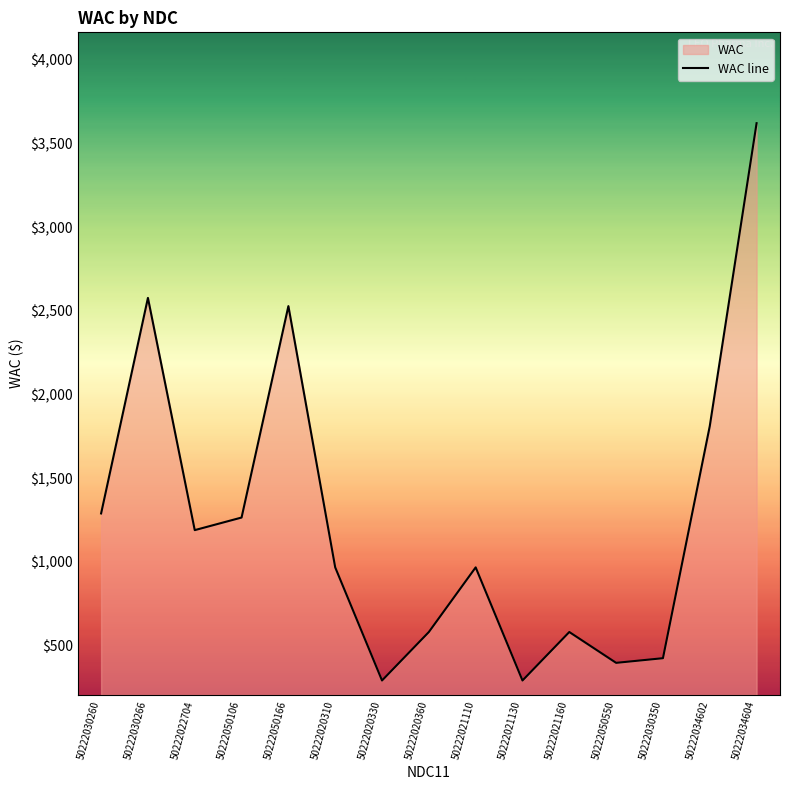

List the labels in order of value, smallest first.

50222020330, 50222021130, 50222050550, 50222030350, 50222020360, 50222021160, 50222020310, 50222021110, 50222022704, 50222050106, 50222030260, 50222034602, 50222050166, 50222030266, 50222034604